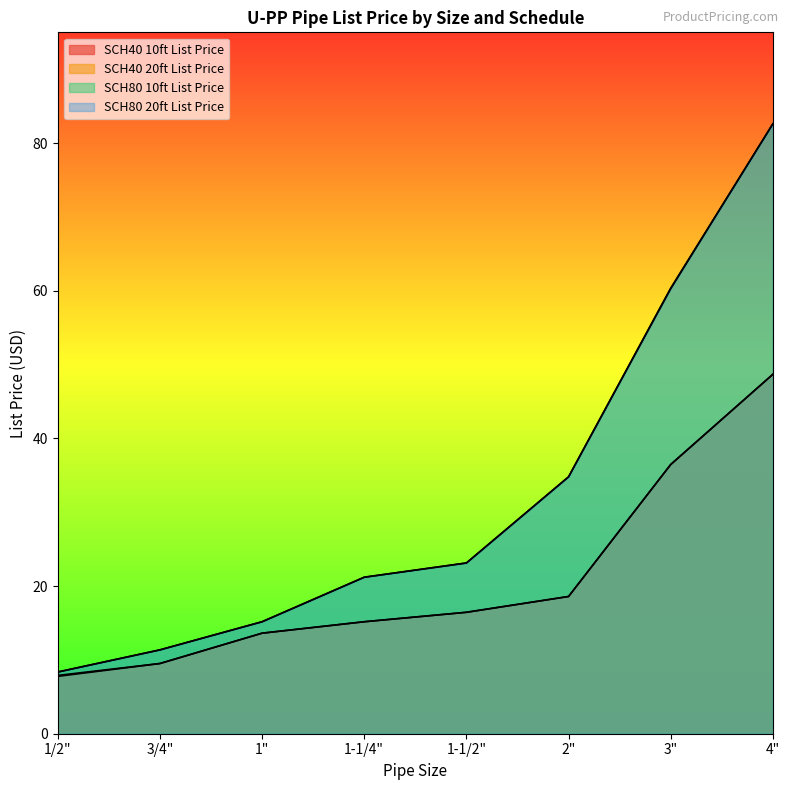

Is it true that SCH40 20ft List Price equals 16.4 at 1-1/2"?

True